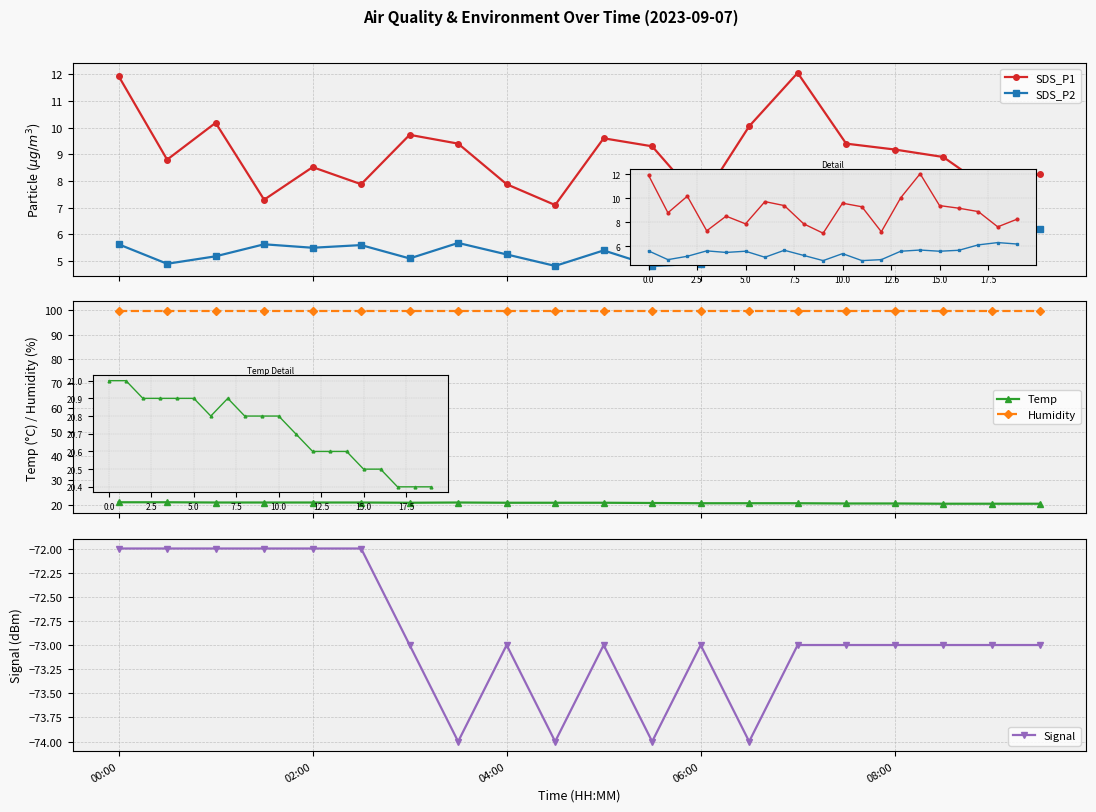

Which series has the largest total across all categories?

Humidity